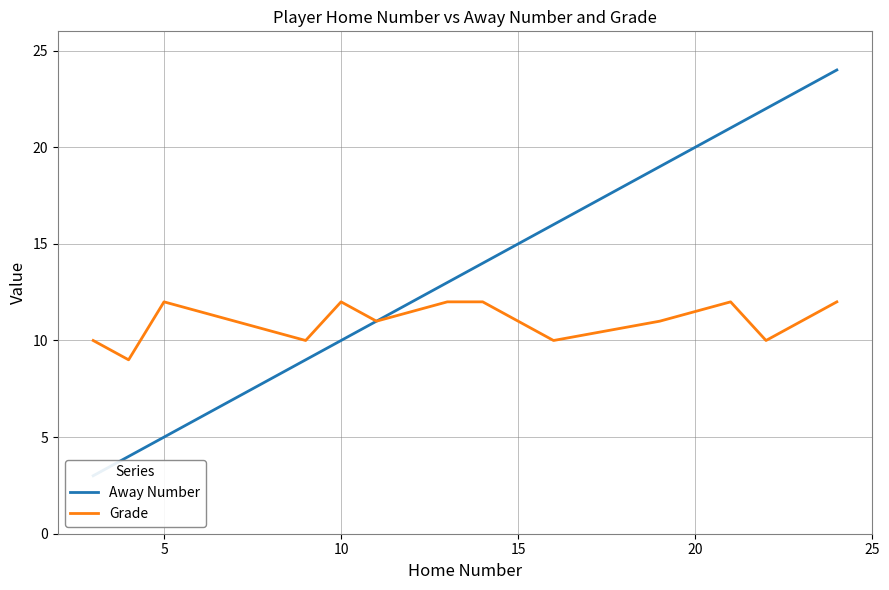

List the series in order of their peak value, highest first.

Away Number, Grade